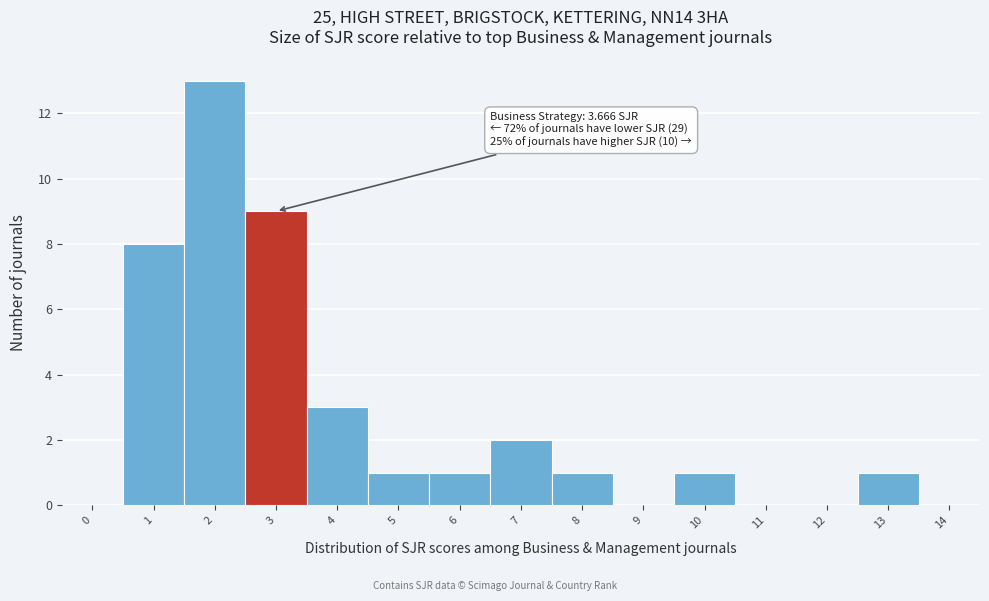

Reading left to right, list all the values displayed in this chart.

0=0	1=8	2=13	3=9	4=3	5=1	6=1	7=2	8=1	9=0	10=1	11=0	12=0	13=1	14=0